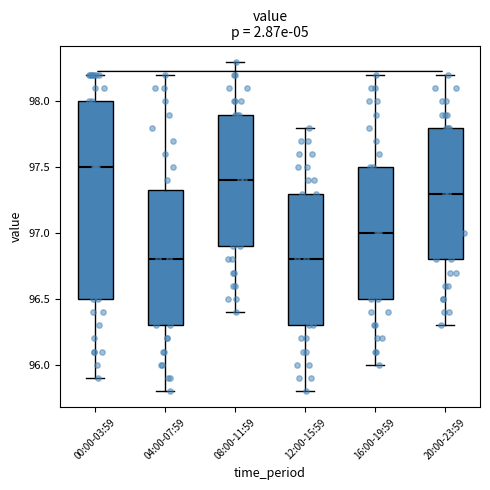

Reading left to right, transcribe this box plot: for each box, give where its median line is, the range the box spans, and where its two whiskers end, as read against the y-axis. The values are not printed on the chart, so give them approximately, as read against the axis.

00:00-03:59: median 97.50, box 96.50 to 98.00, whiskers 95.90 to 98.20
04:00-07:59: median 96.80, box 96.30 to 97.35, whiskers 95.80 to 98.20
08:00-11:59: median 97.40, box 96.90 to 97.90, whiskers 96.40 to 98.30
12:00-15:59: median 96.80, box 96.30 to 97.30, whiskers 95.80 to 97.80
16:00-19:59: median 97.00, box 96.50 to 97.50, whiskers 96.00 to 98.20
20:00-23:59: median 97.30, box 96.80 to 97.80, whiskers 96.30 to 98.20